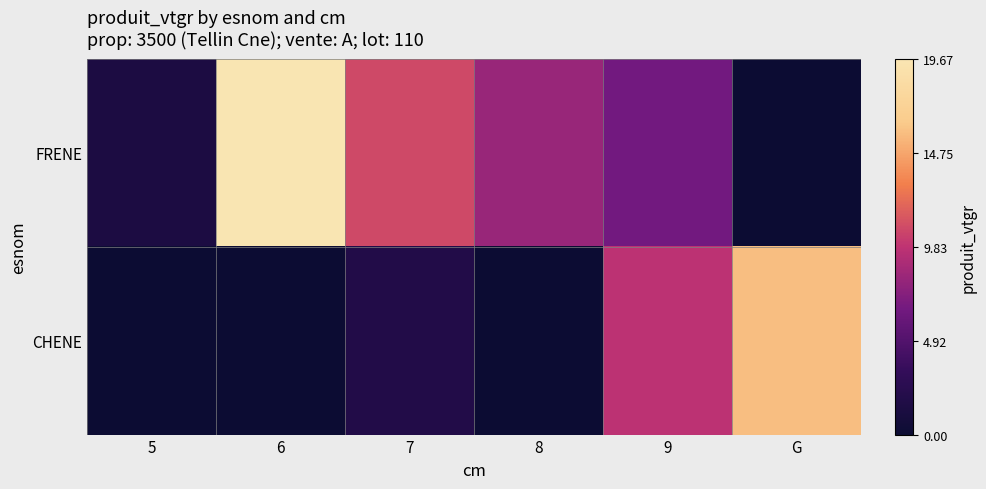

Which series has the widest spread of values?

FRENE